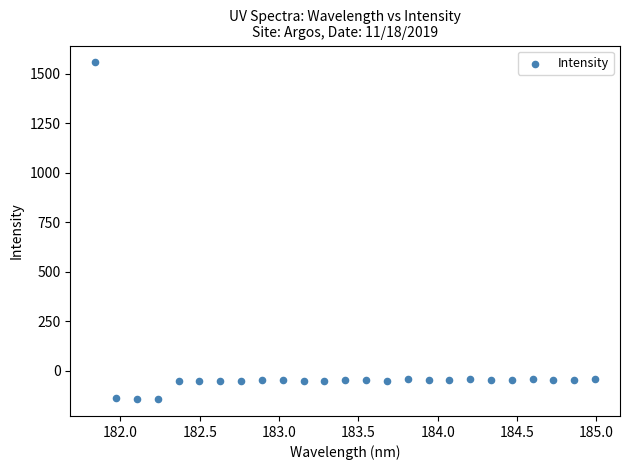

What is the range of Y values (max minus min)?

1701.9